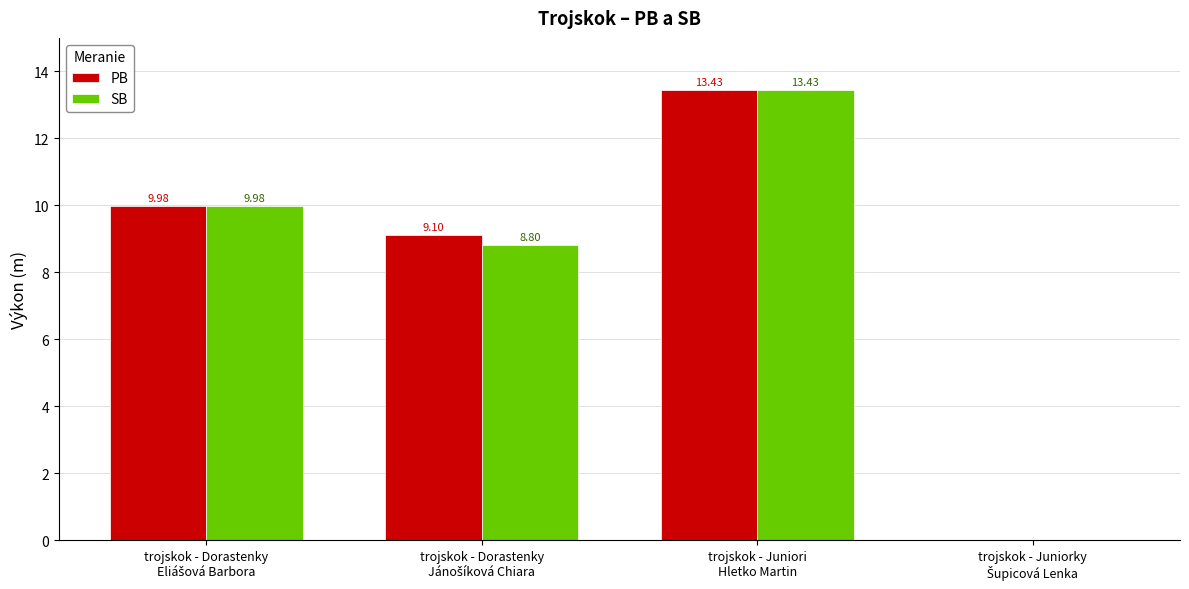

Which series has the largest total across all categories?

PB